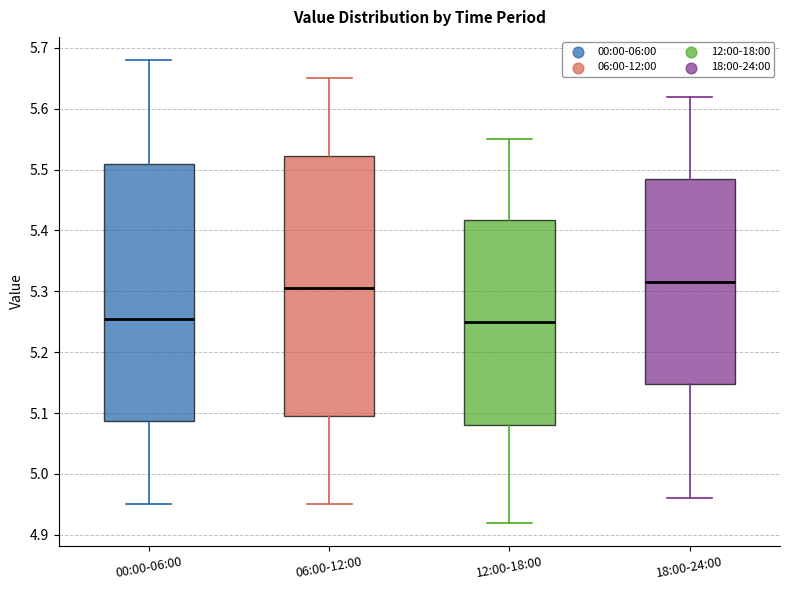

Reading left to right, transcribe this box plot: for each box, give where its median line is, the range the box spans, and where its two whiskers end, as read against the y-axis. The values are not printed on the chart, so give them approximately, as read against the axis.

00:00-06:00: median 5.26, box 5.09 to 5.51, whiskers 4.95 to 5.68
06:00-12:00: median 5.31, box 5.10 to 5.52, whiskers 4.95 to 5.65
12:00-18:00: median 5.25, box 5.08 to 5.42, whiskers 4.92 to 5.55
18:00-24:00: median 5.32, box 5.15 to 5.49, whiskers 4.96 to 5.62